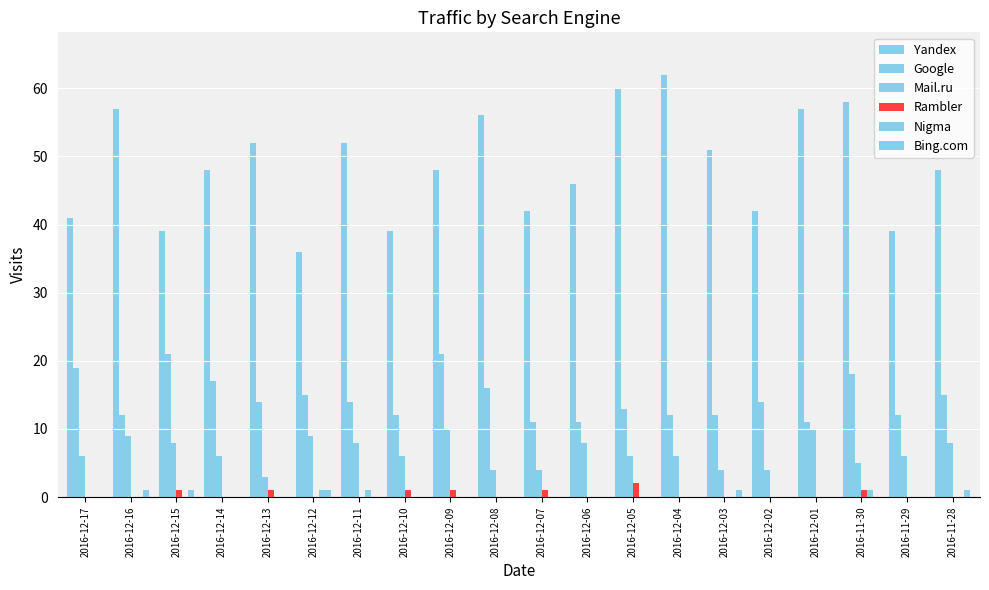

What is the spread (max minus min) of values at 2016-12-07?

42